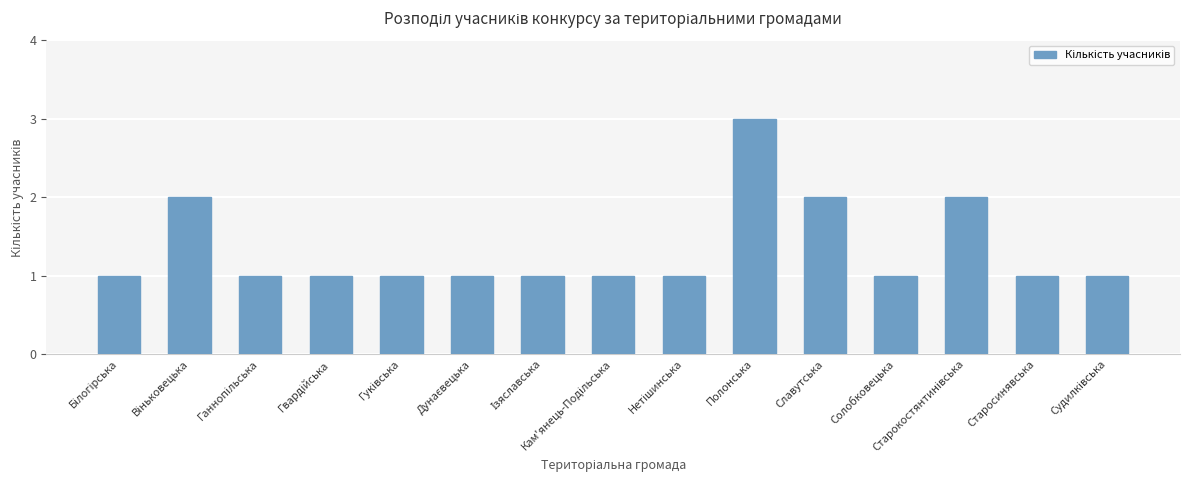

What is the difference between the maximum and minimum values?

2